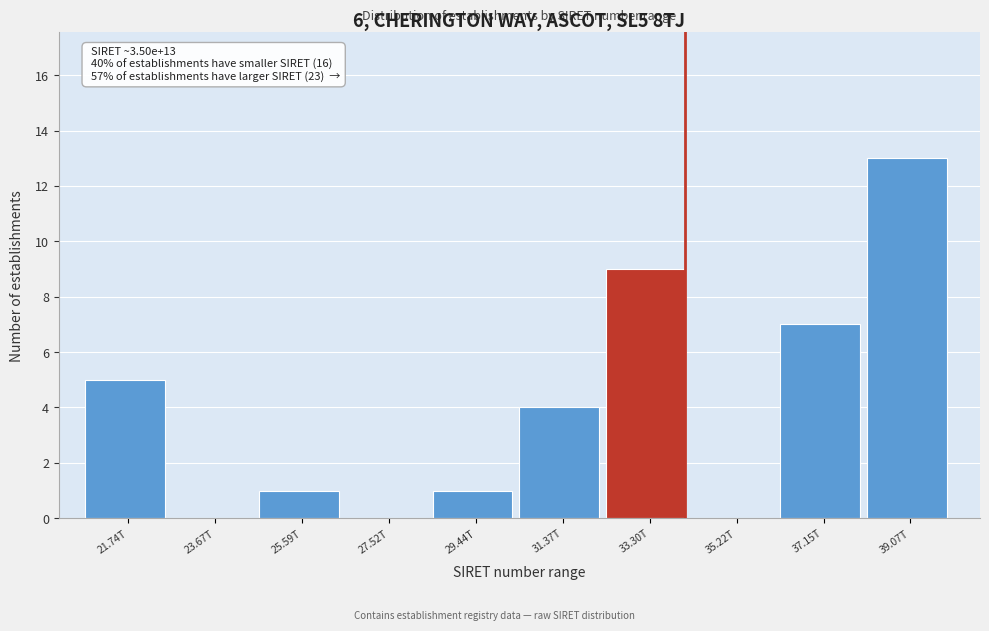

Reading right to left, what are all the values shown in this chart?

39.07T=13	37.15T=7	35.22T=0	33.30T=9	31.37T=4	29.44T=1	27.52T=0	25.59T=1	23.67T=0	21.74T=5